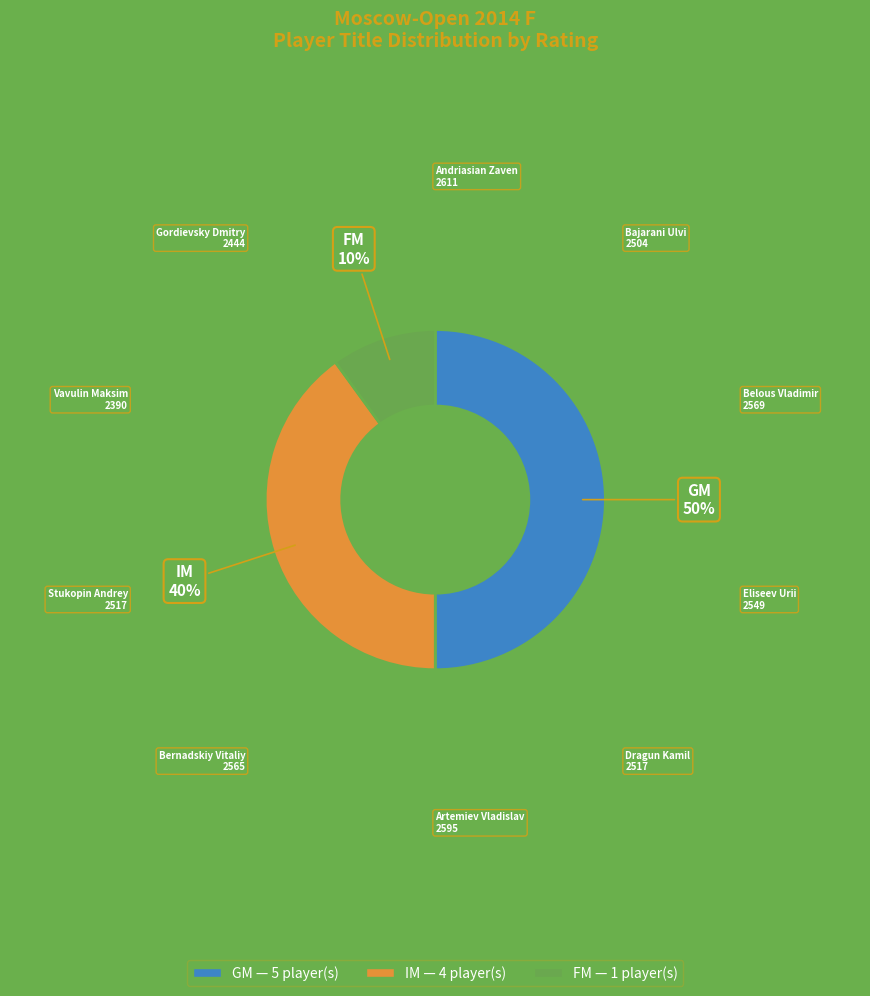

The IM slice represents 40% of the pie. True or false?

True